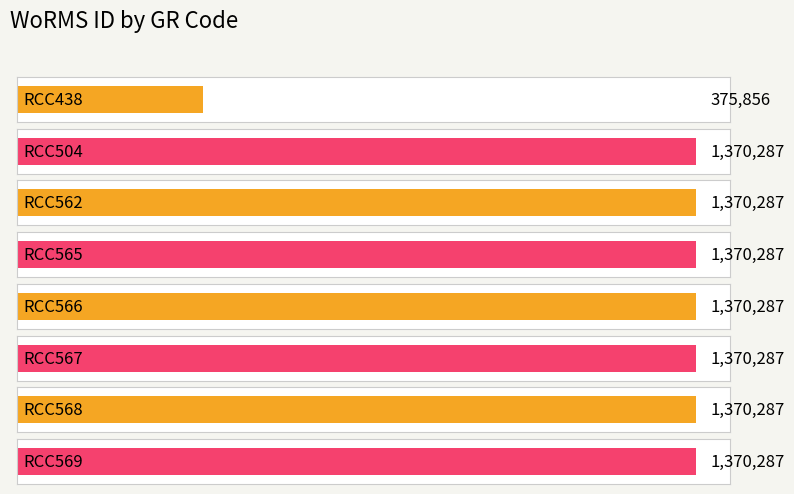

Are the bars horizontal?

Yes